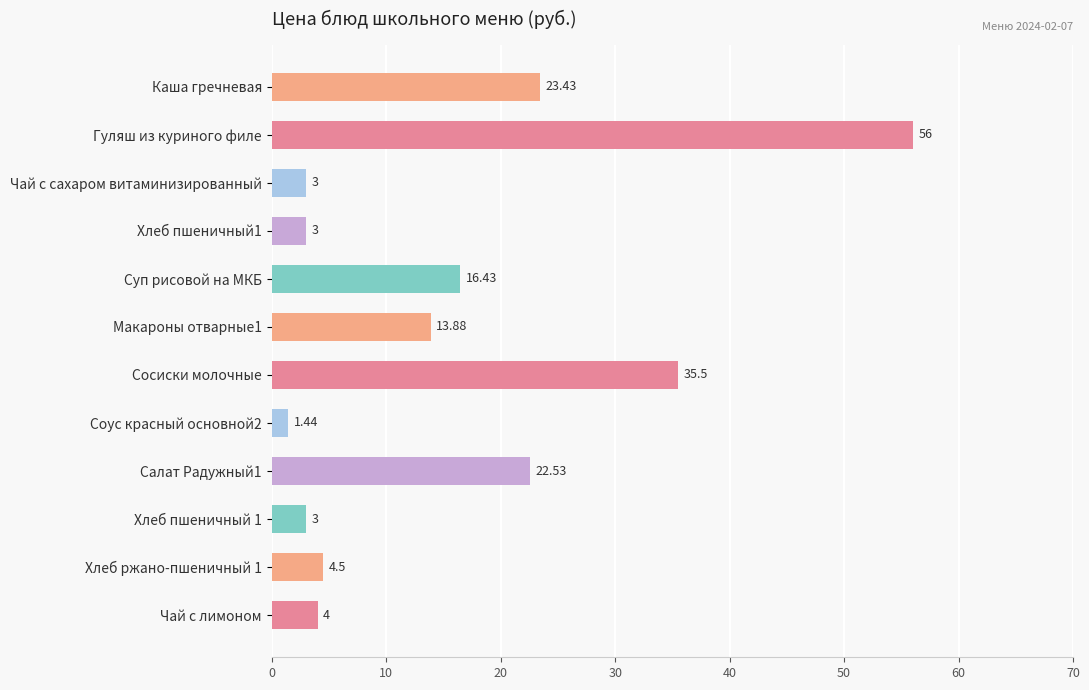

At which category does the chart reach its peak across all series?

Гуляш из куриного филе